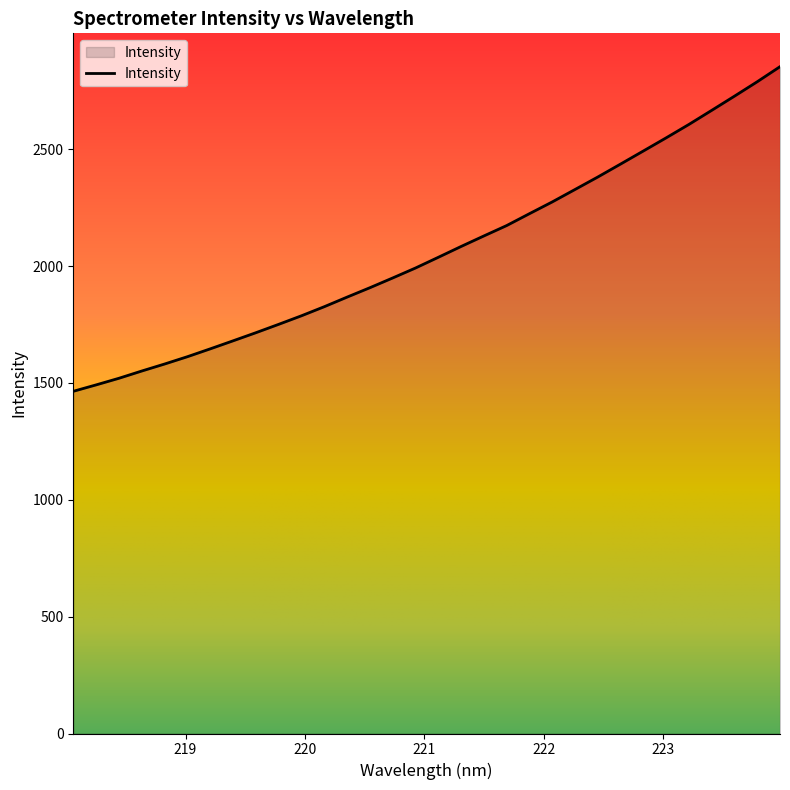

How many lines are shown in the chart?

1